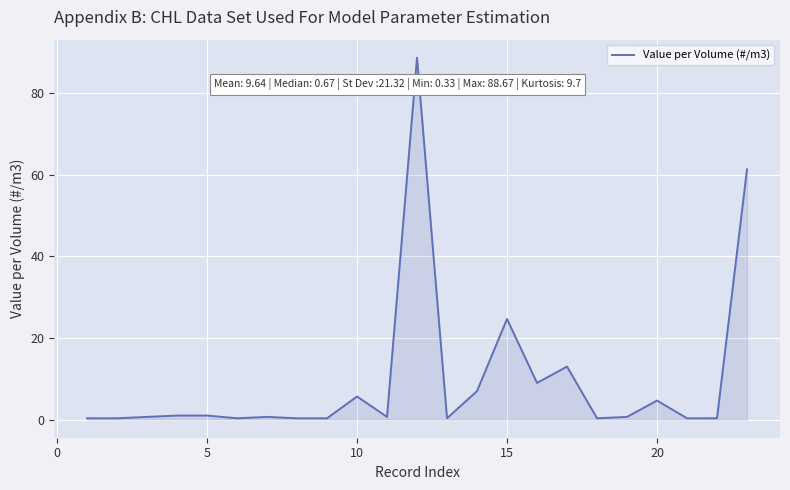

What is the greatest value displayed?

88.7